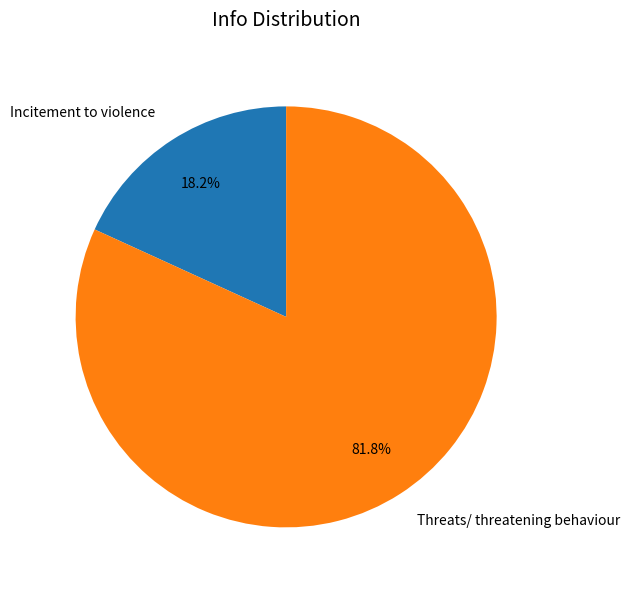

Count the number of slices in the pie.

2